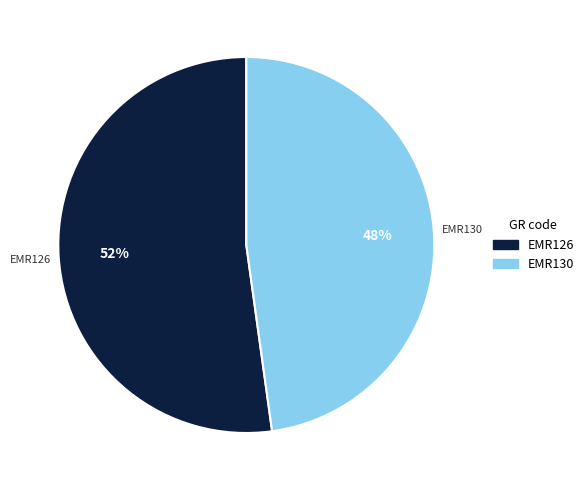

Is there any slice that represents more than half of the pie?

Yes